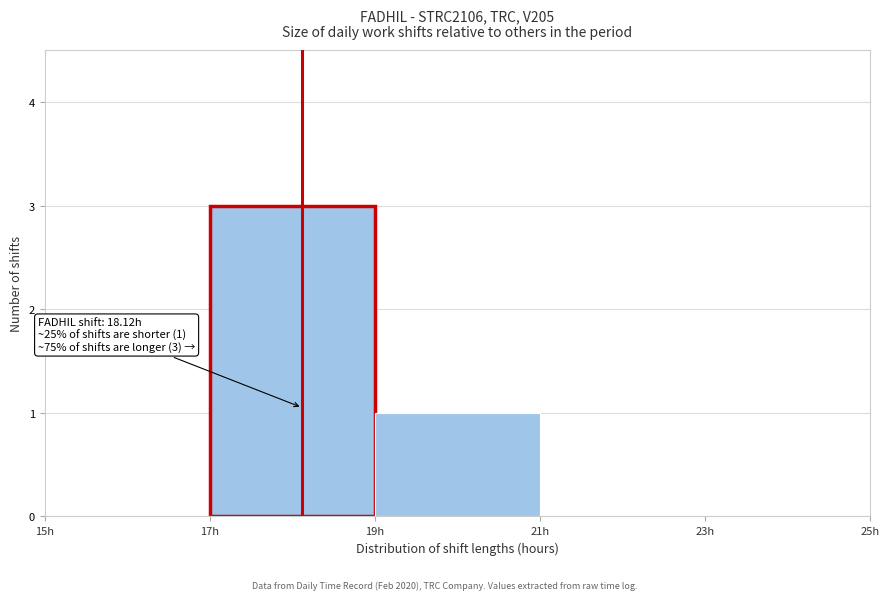

Which range on the x-axis has the tallest bar?

17 to 19